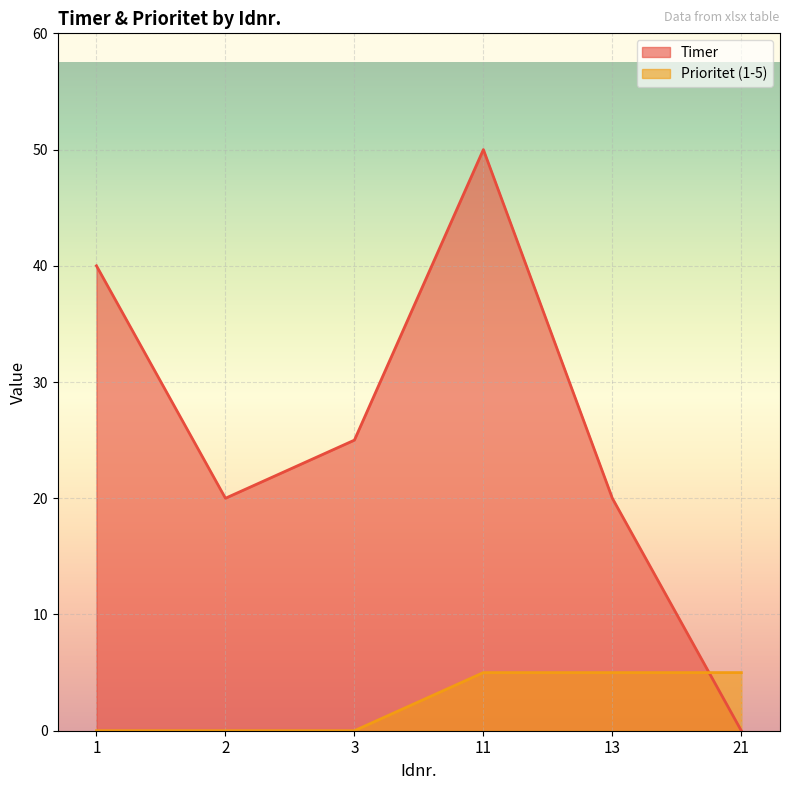

True or false: Timer has a value of 73 at 11.

False